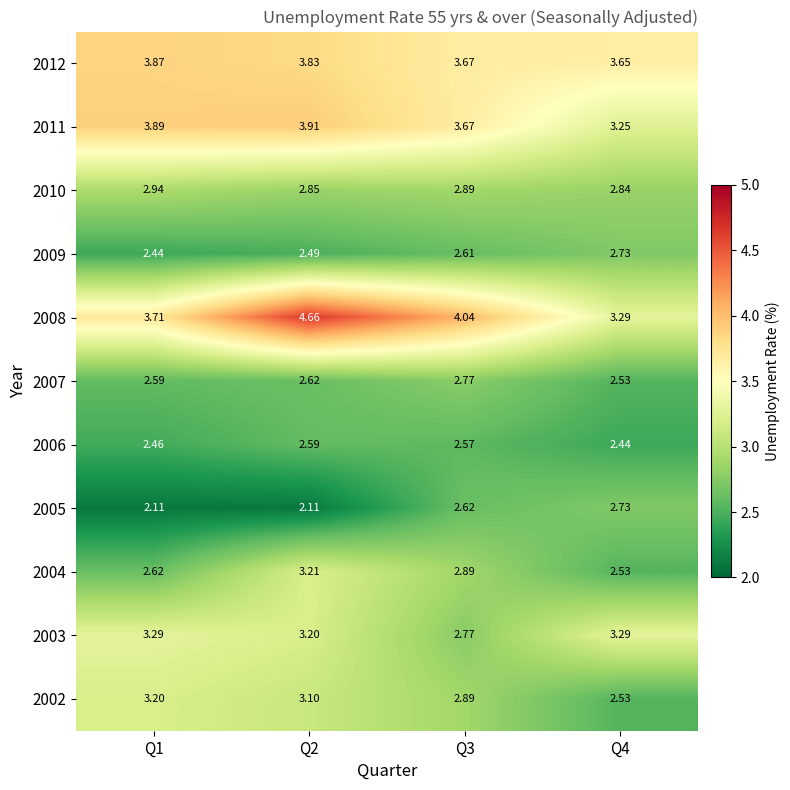

Rank the series at Q1 from lowest to highest value.

2005, 2009, 2006, 2007, 2004, 2010, 2002, 2003, 2008, 2012, 2011